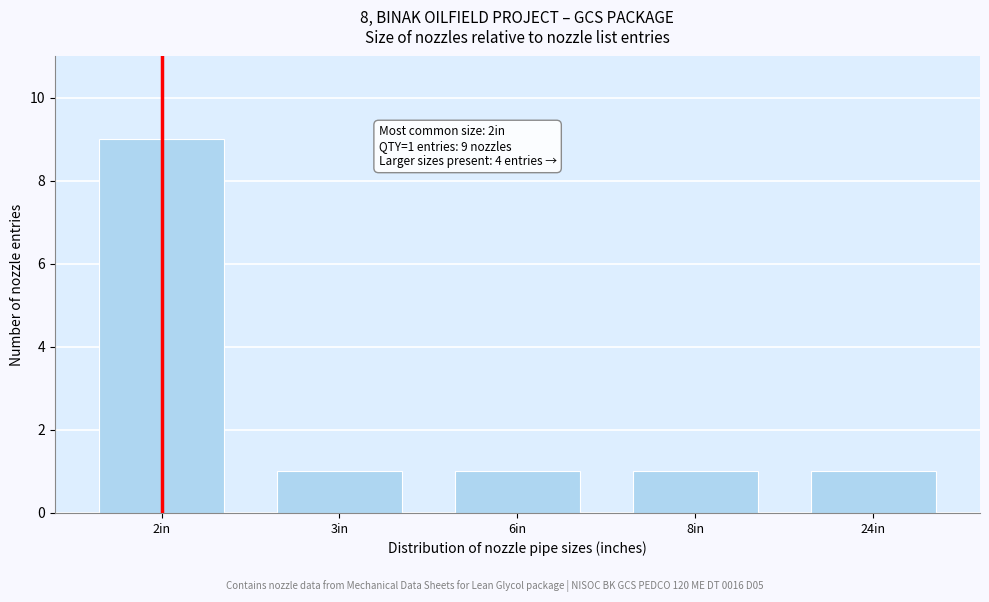

Reading left to right, what are all the values shown in this chart?

9	1	1	1	1